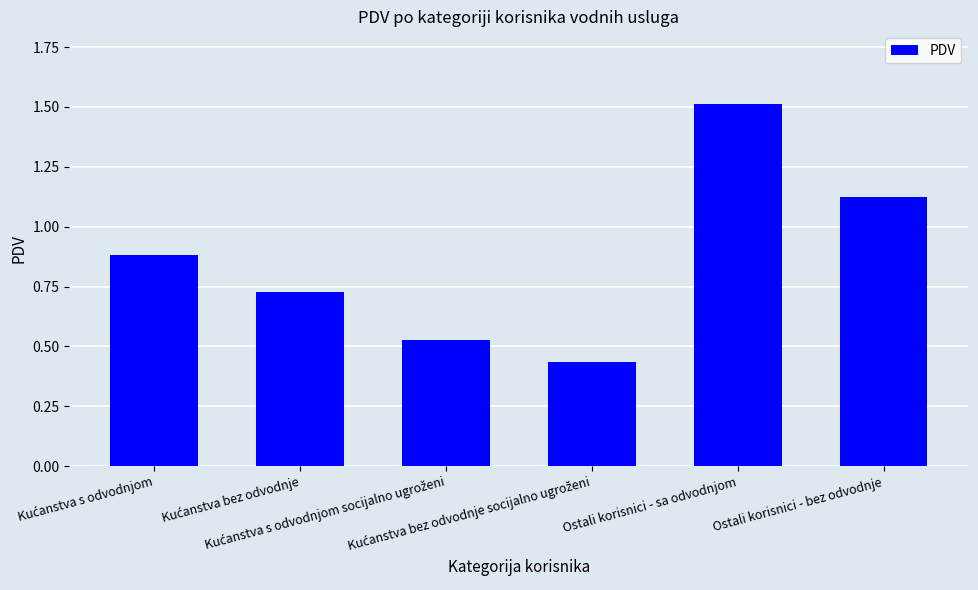

What is the value of the 1st bar from the left?

0.9